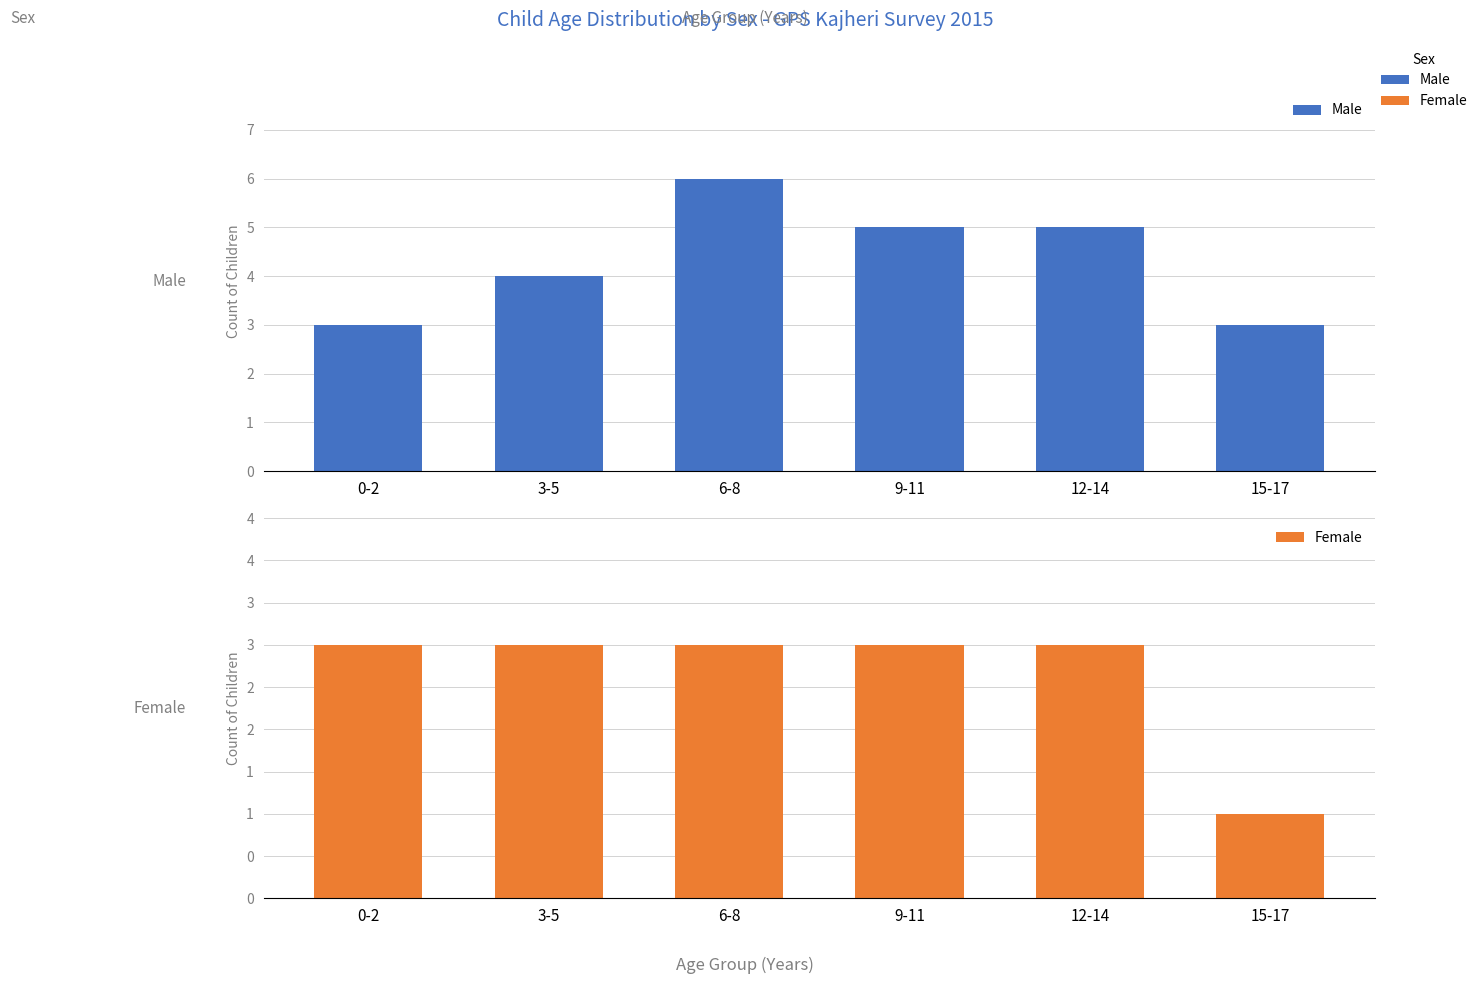

How many data points does each series have?

6